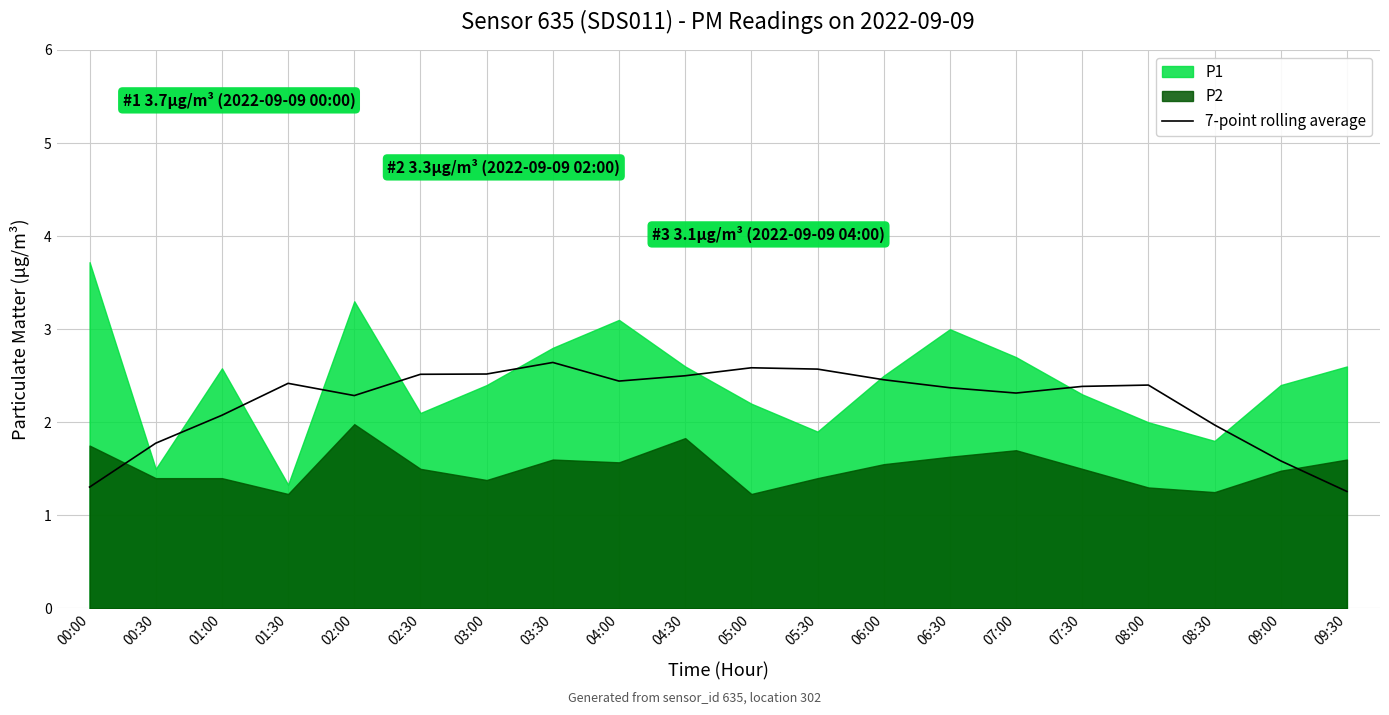

Reading right to left, what are all the values shown in this chart?

1.3	1.6	2.0	2.4	2.4	2.3	2.4	2.5	2.6	2.6	2.5	2.4	2.6	2.5	2.5	2.3	2.4	2.1	1.8	1.3